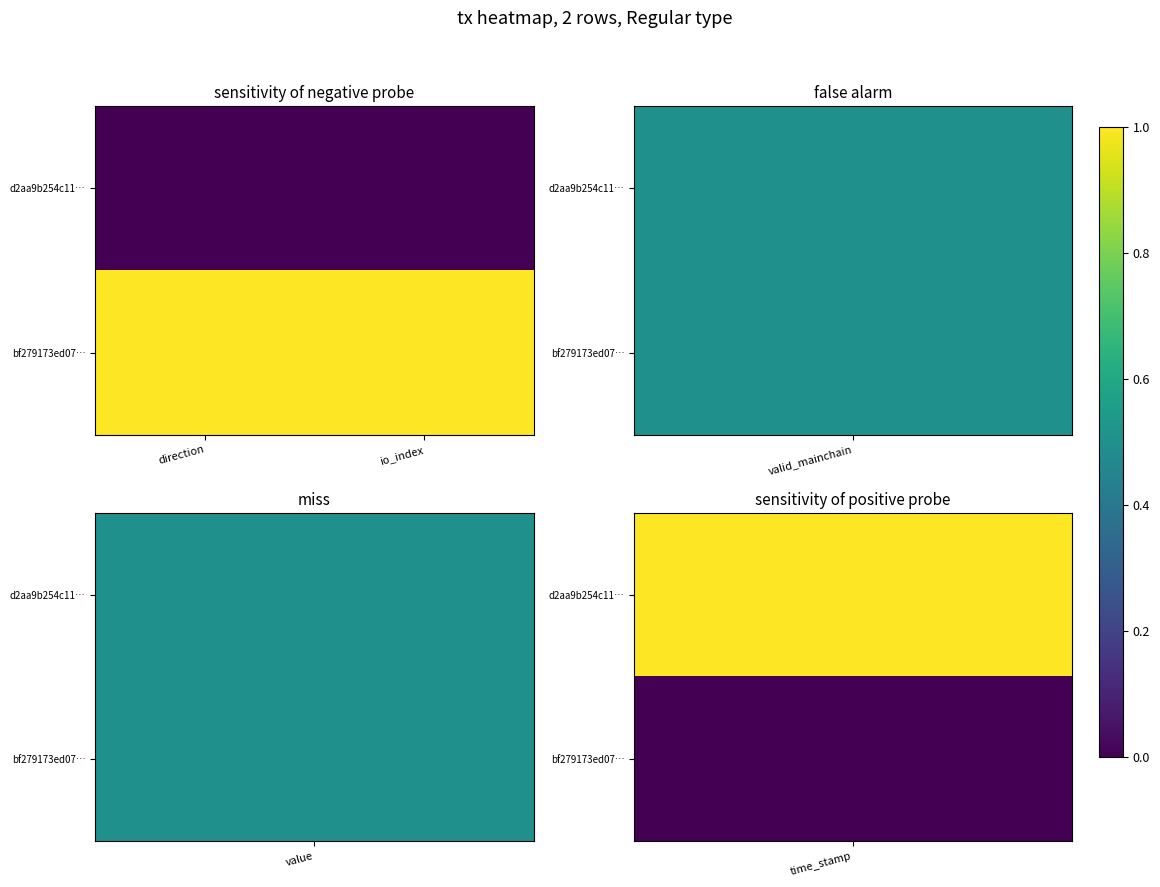

Reading right to left, list all the values displayed in this chart.

d2aa9b254c11…: io_index=0	direction=0
bf279173ed07…: io_index=1	direction=1